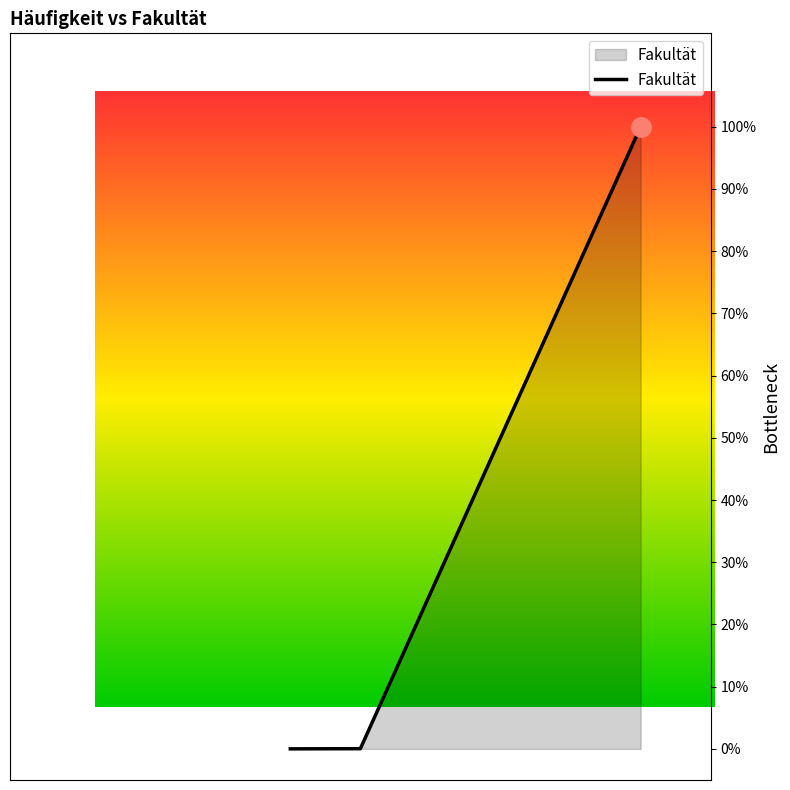

Rank the categories by value from highest to lowest.

9, 9, 5